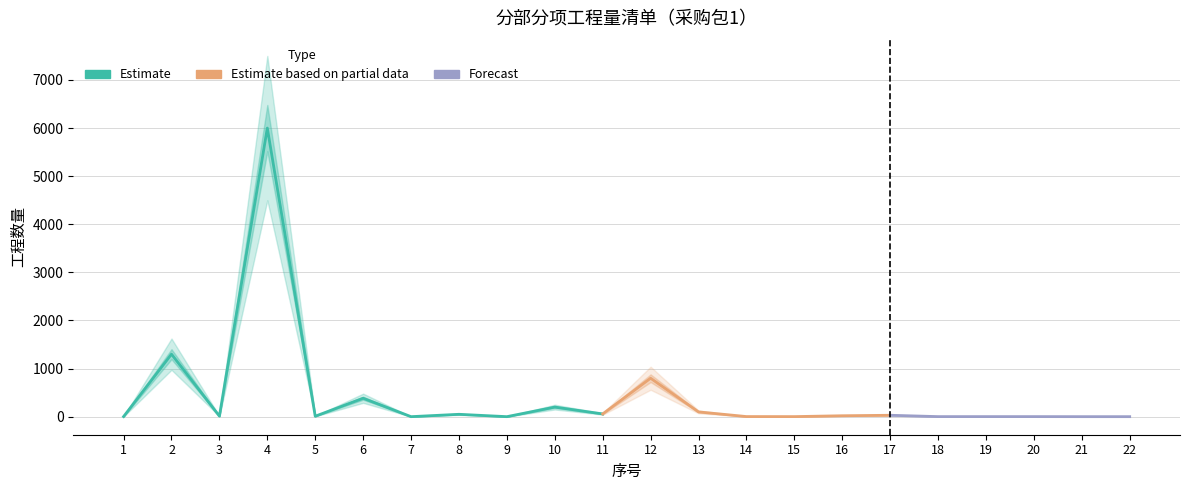

Reading left to right, extract all data points from this chart.

1=3	2=1300	3=12	4=6000	5=10	6=384	7=1	8=50	9=1	10=200	11=58	12=800	13=100	14=3	15=2	16=20	17=30	18=2	19=2	20=2	21=1	22=1